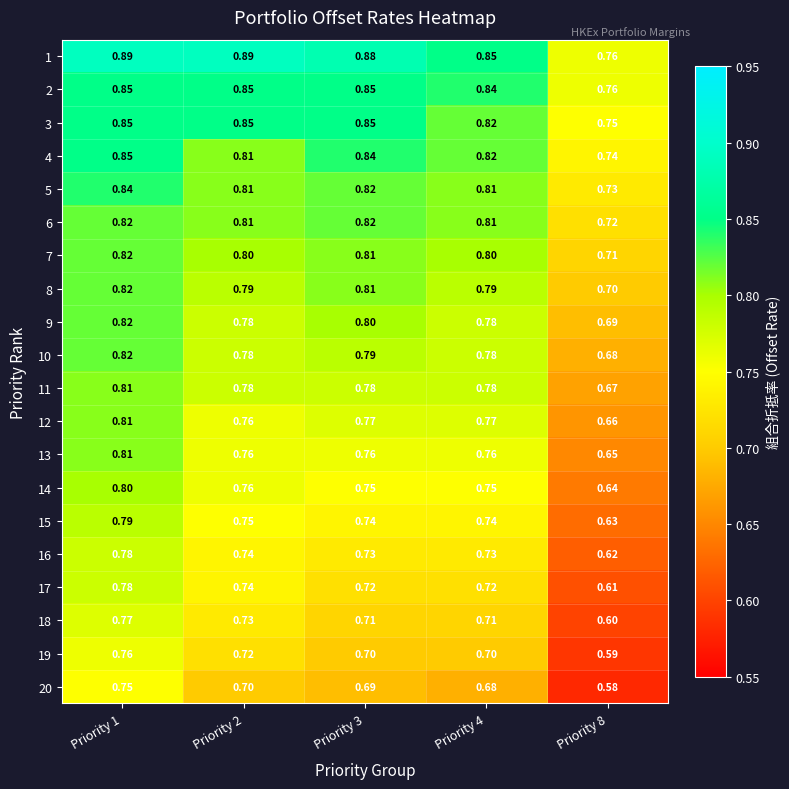

Is the value of 10 at Priority 8 greater than the value of 13 at Priority 8?

Yes